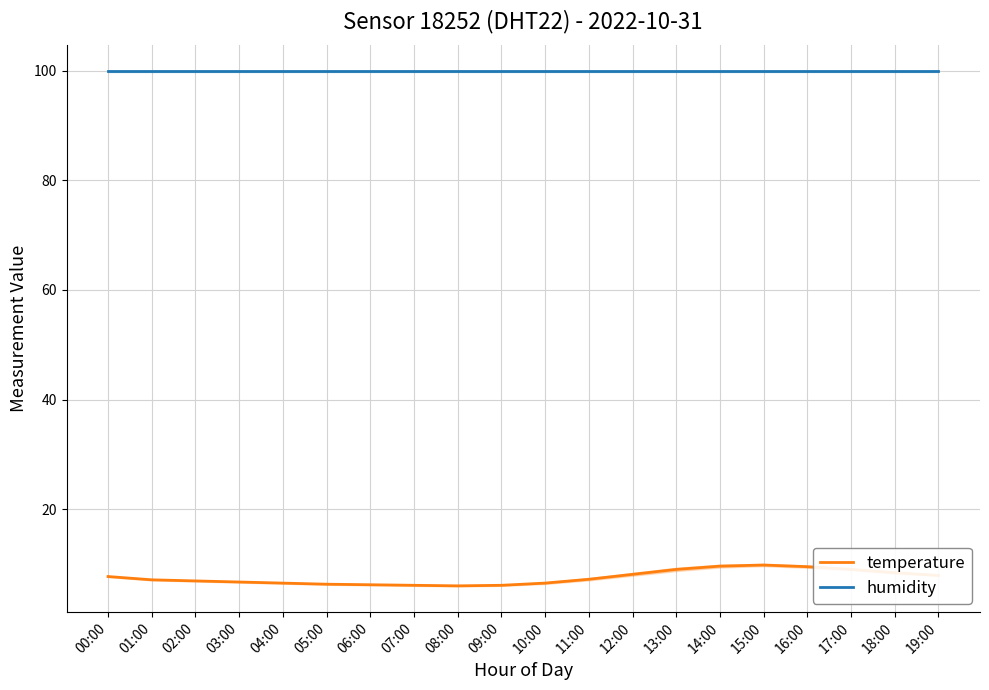

Does the chart have visible grid lines?

Yes